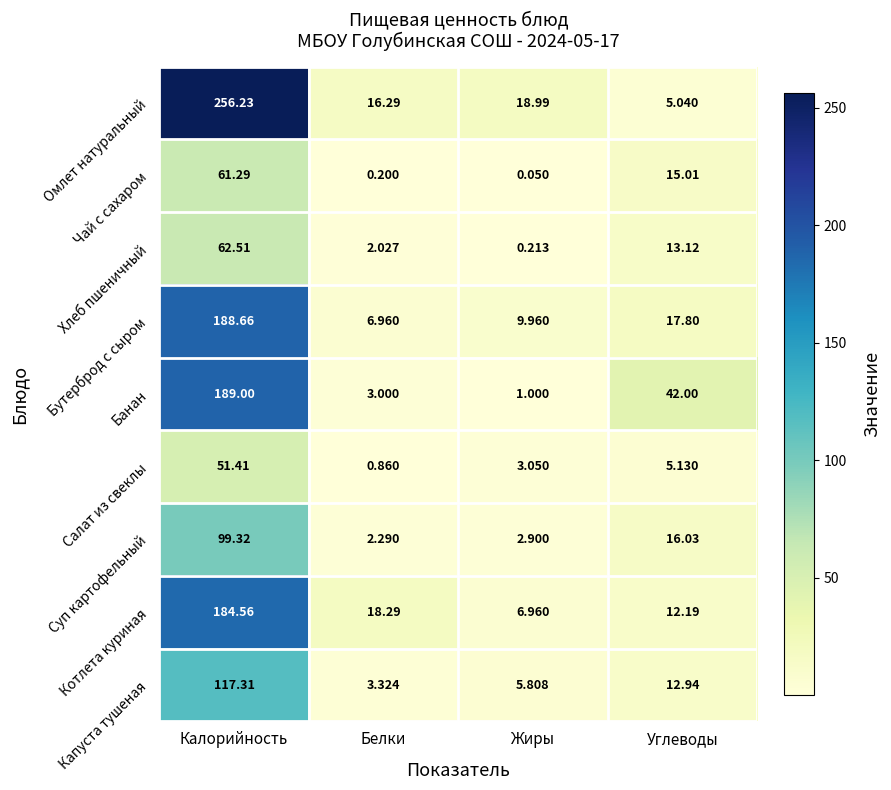

At which label does Капуста тушеная first exceed 12?

Калорийность